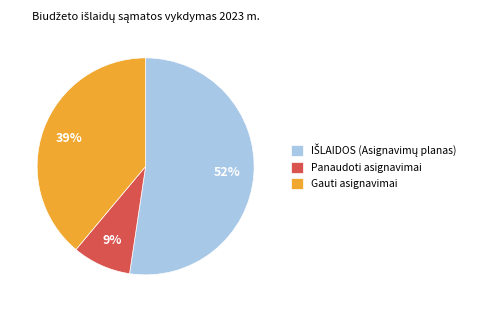

Which slice is the smallest?

Panaudoti asignavimai